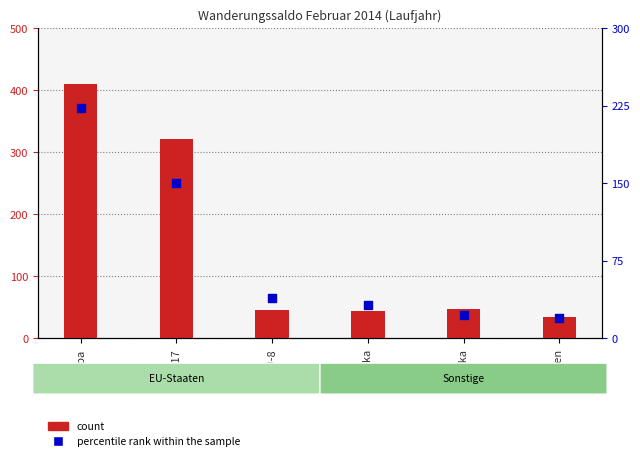

Which series reaches the maximum Y coordinate?

count